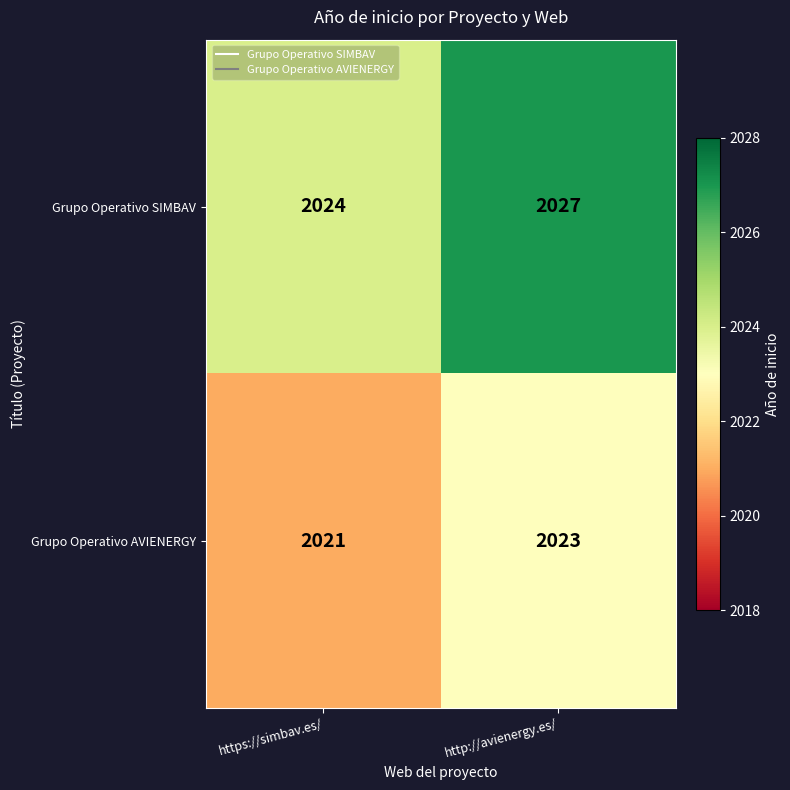

Where is Grupo Operativo AVIENERGY nearest to the value 2022?

https://simbav.es/